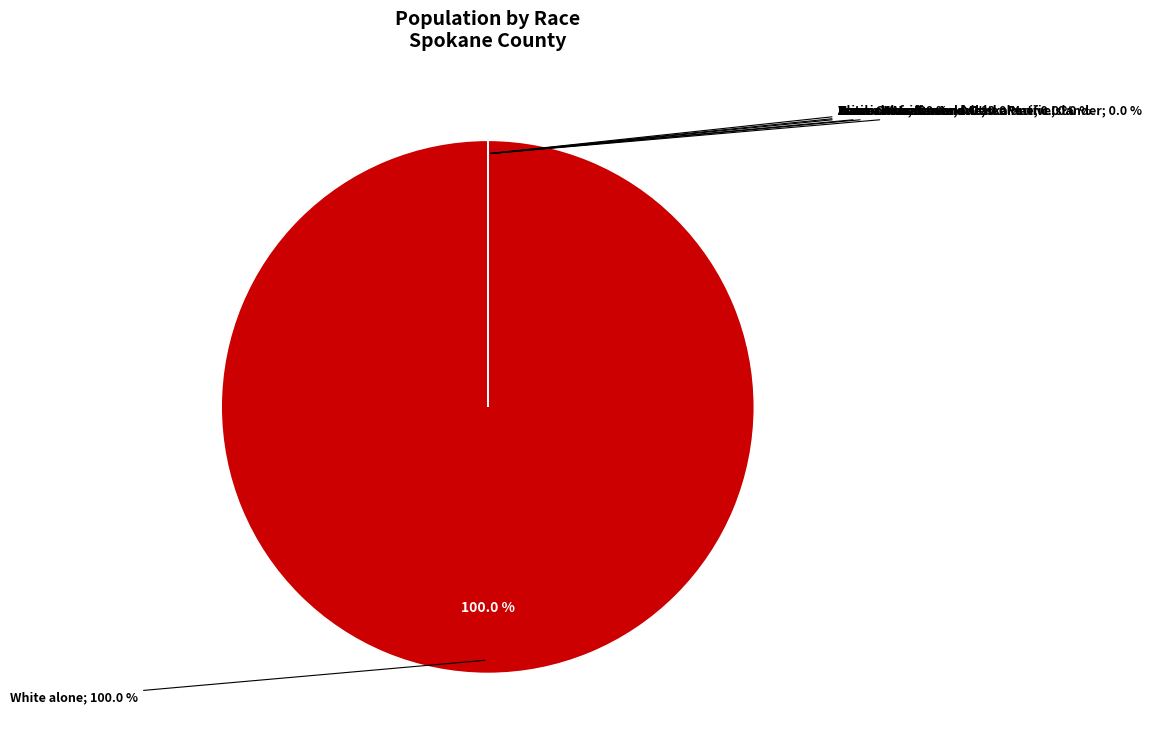

What is the ratio of the value at Two or More Races to the value at Native Hawaiian and Other Pacific Islander?

13.3